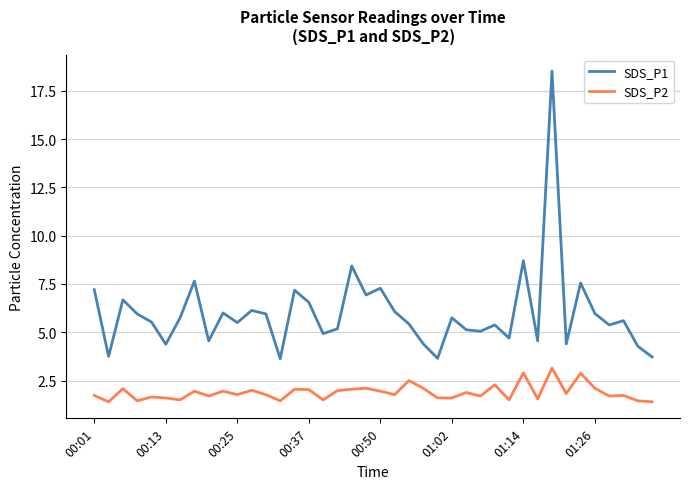

At how many categories does at least one series exceed 2?

40